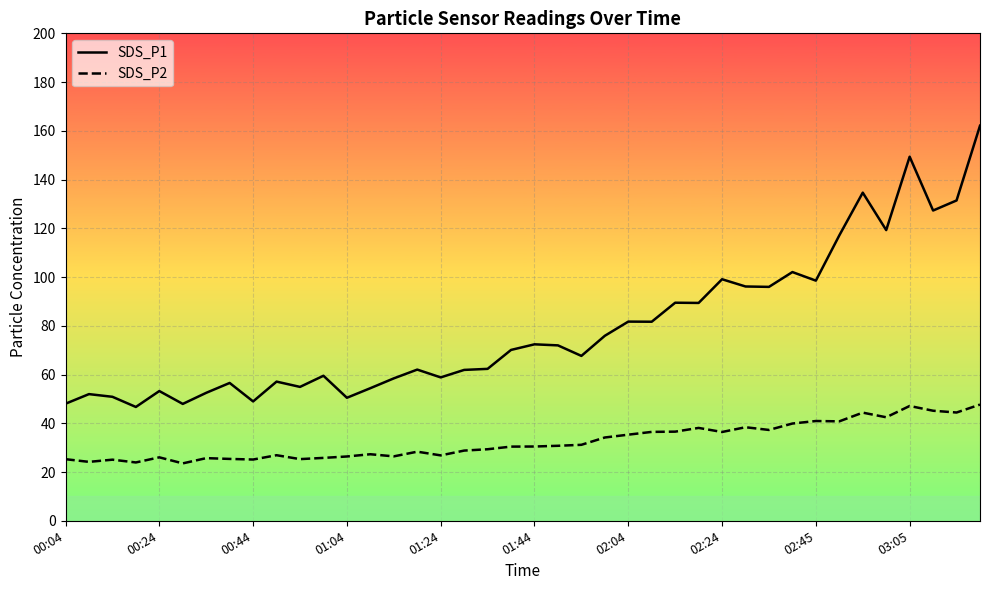

What is the greatest value displayed?

162.1